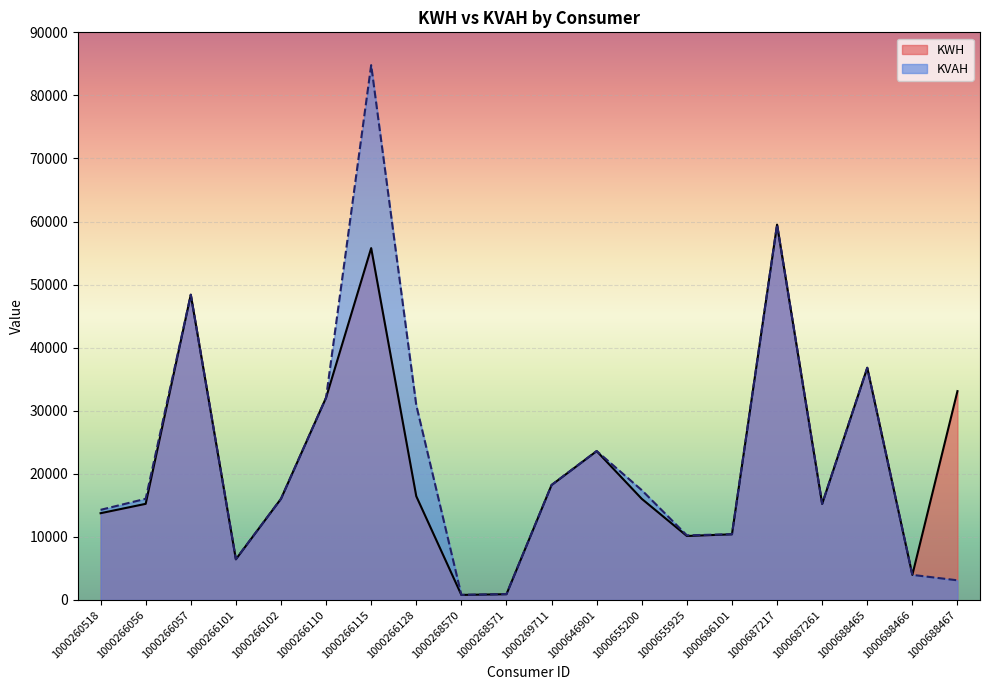

The value of KVAH at 1000686101 is 5516.3. True or false?

False